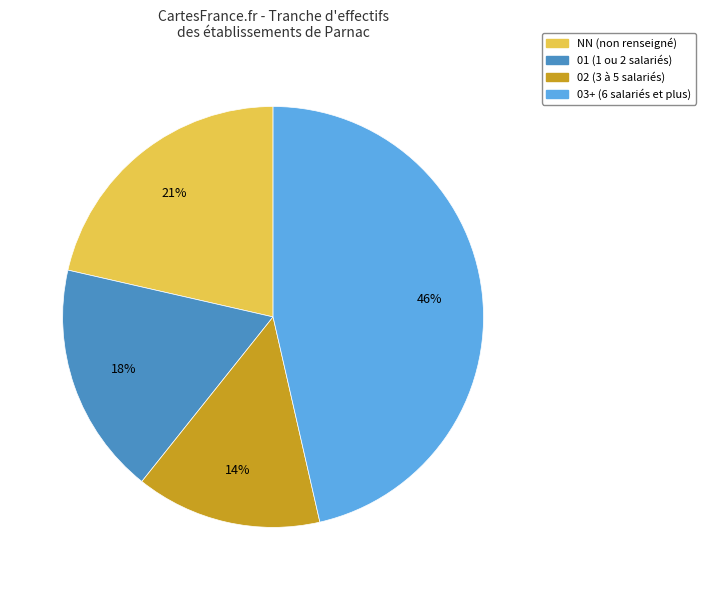

To the nearest percent, what is the difference between the largest and smallest slice percentages?

32%